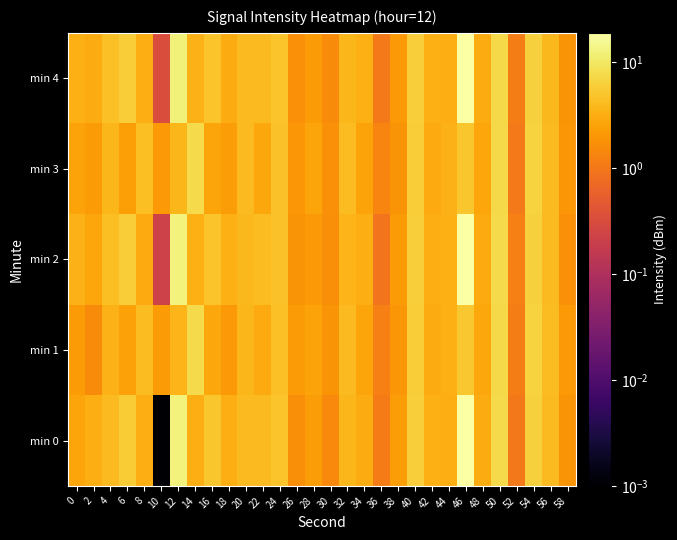

Which series changed the most between 20 and 26?

min 0